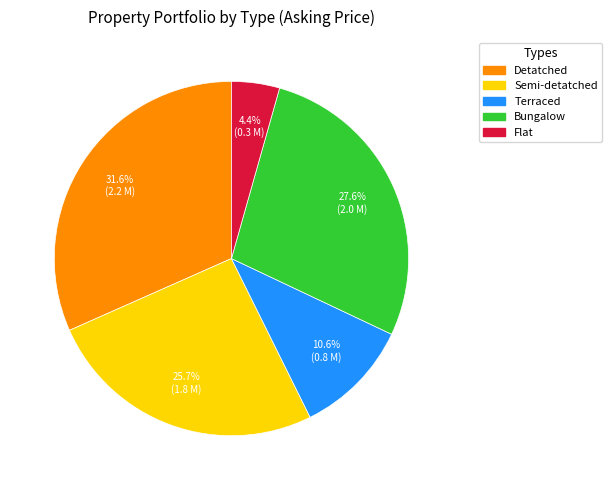

Which slice is the largest?

Detatched